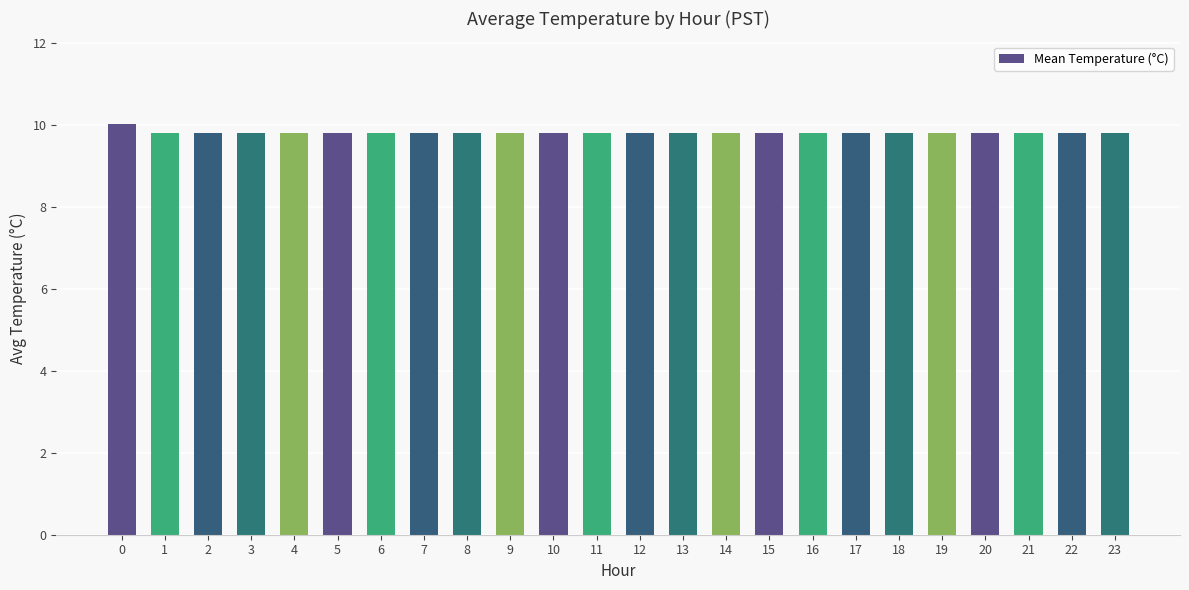

The chart shows a value of 2.6 at 5. True or false?

False